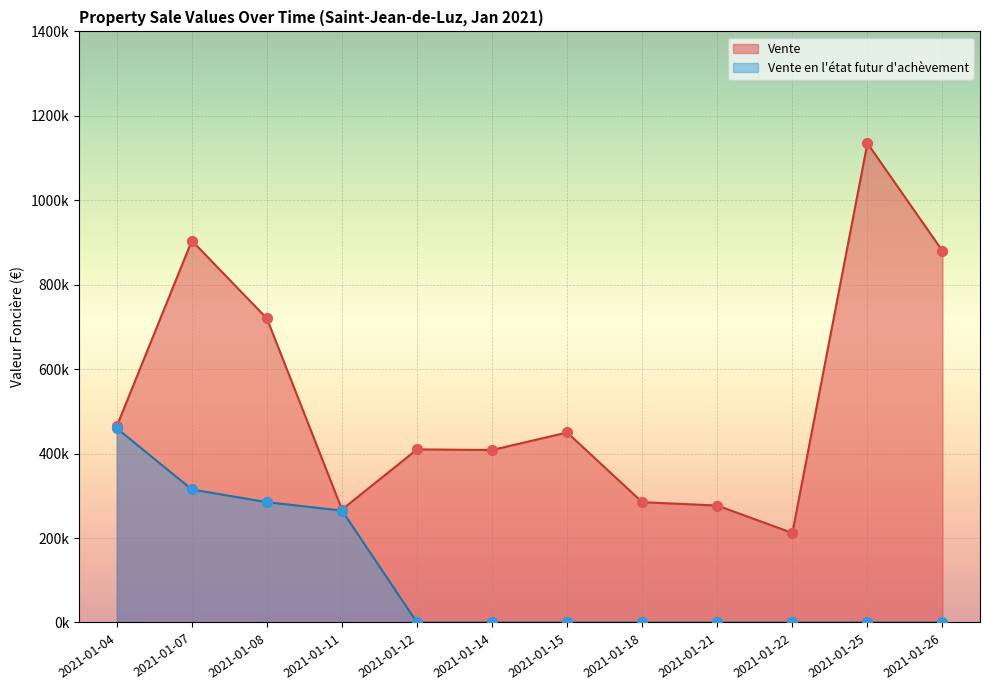

Which series reaches the minimum Y coordinate?

Vente en l'état futur d'achèvement